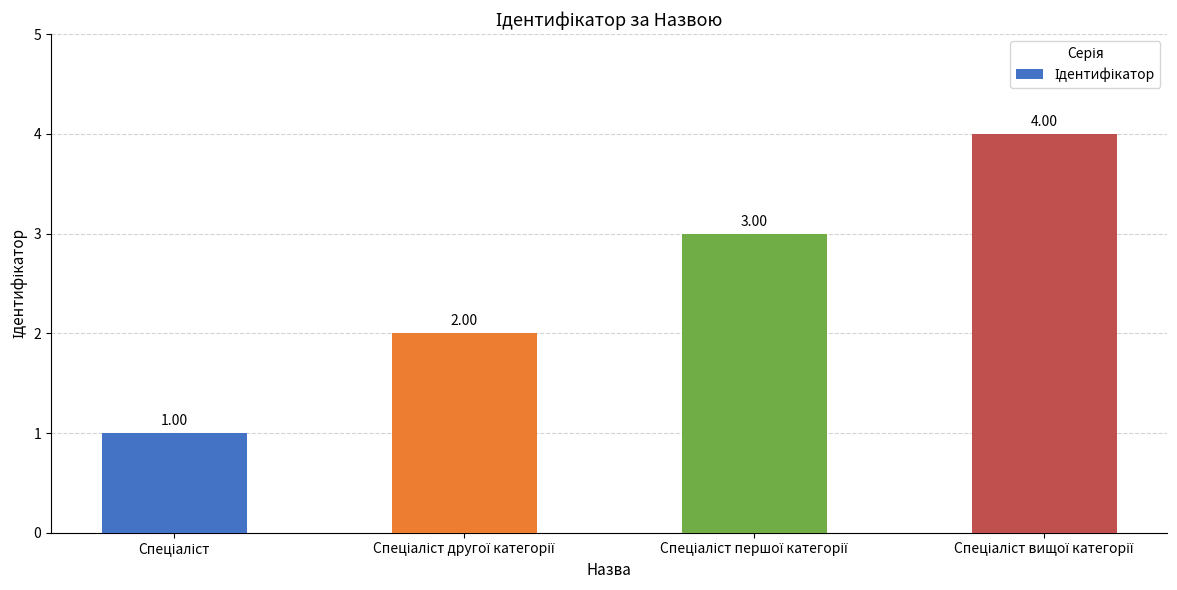

What is the sum of all values?

10